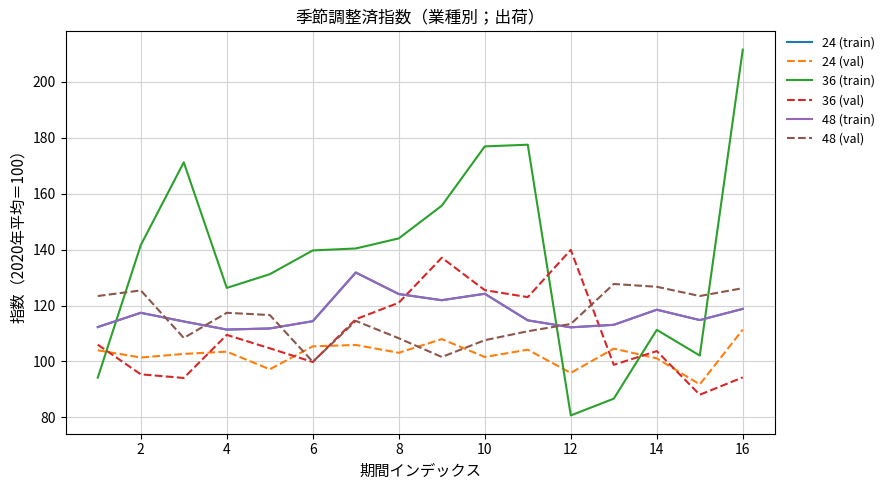

In 24 (train), how many points are higher than both neighbors (excluding endpoints)?

4